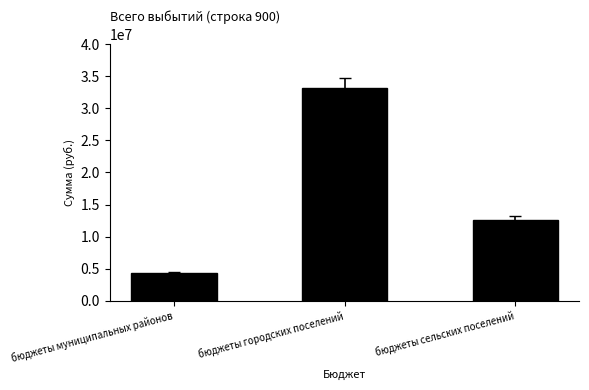

Reading right to left, extract all data points from this chart.

12526584.0	33094010.0	4303364.8